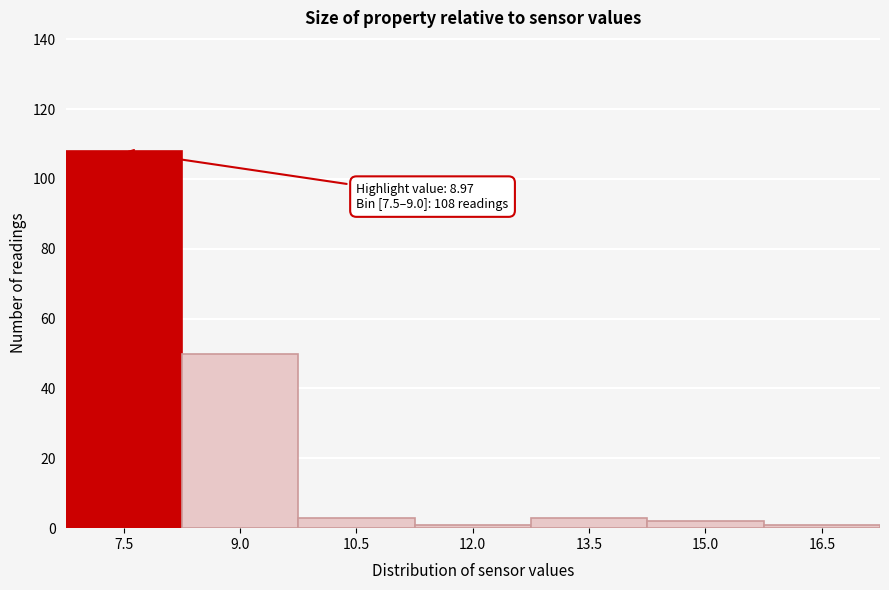

Reading left to right, extract all data points from this chart.

7.5=108	9.0=50	10.5=3	12.0=1	13.5=3	15.0=2	16.5=1